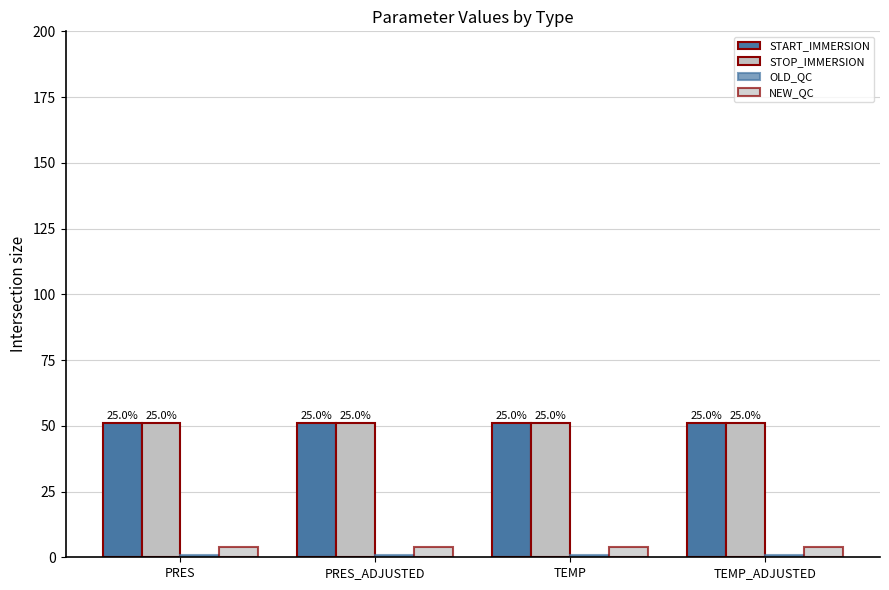

Does the chart contain stacked bars?

No